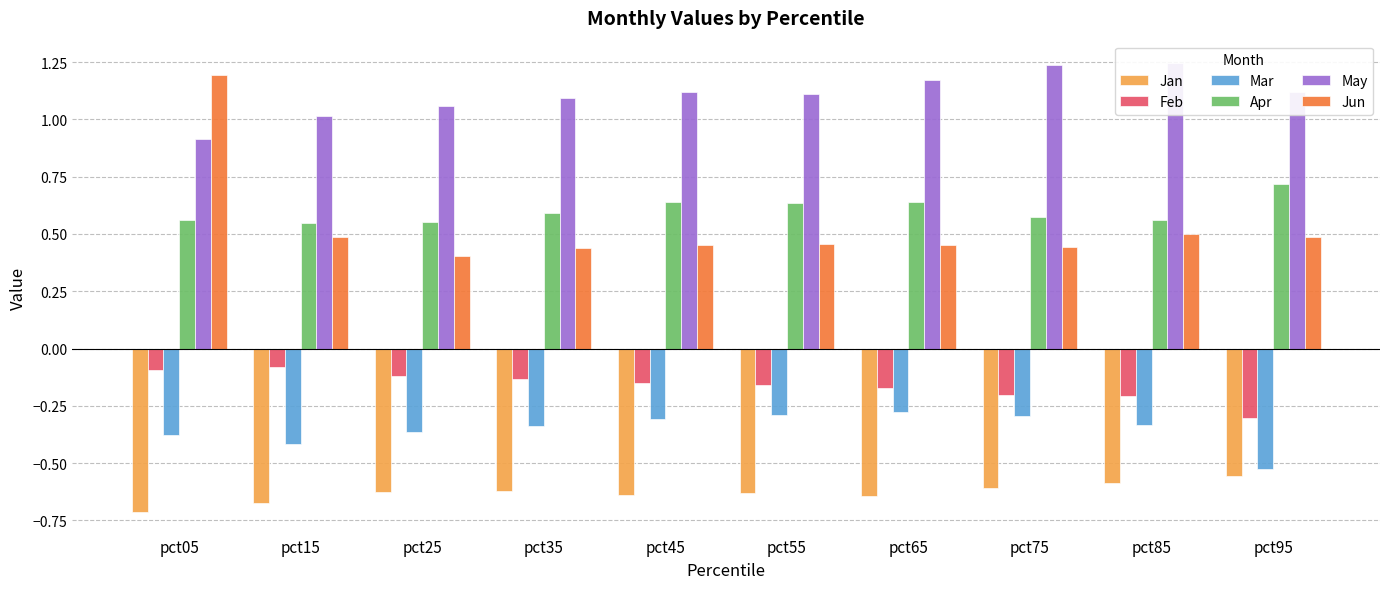

At pct25, list the series in order from smallest to largest.

Jan, Mar, Feb, Jun, Apr, May